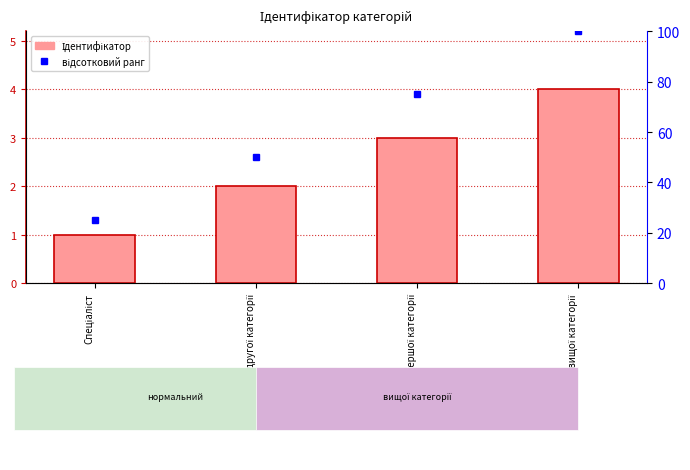

What are all the series names shown in the legend?

Ідентифікатор, відсотковий ранг